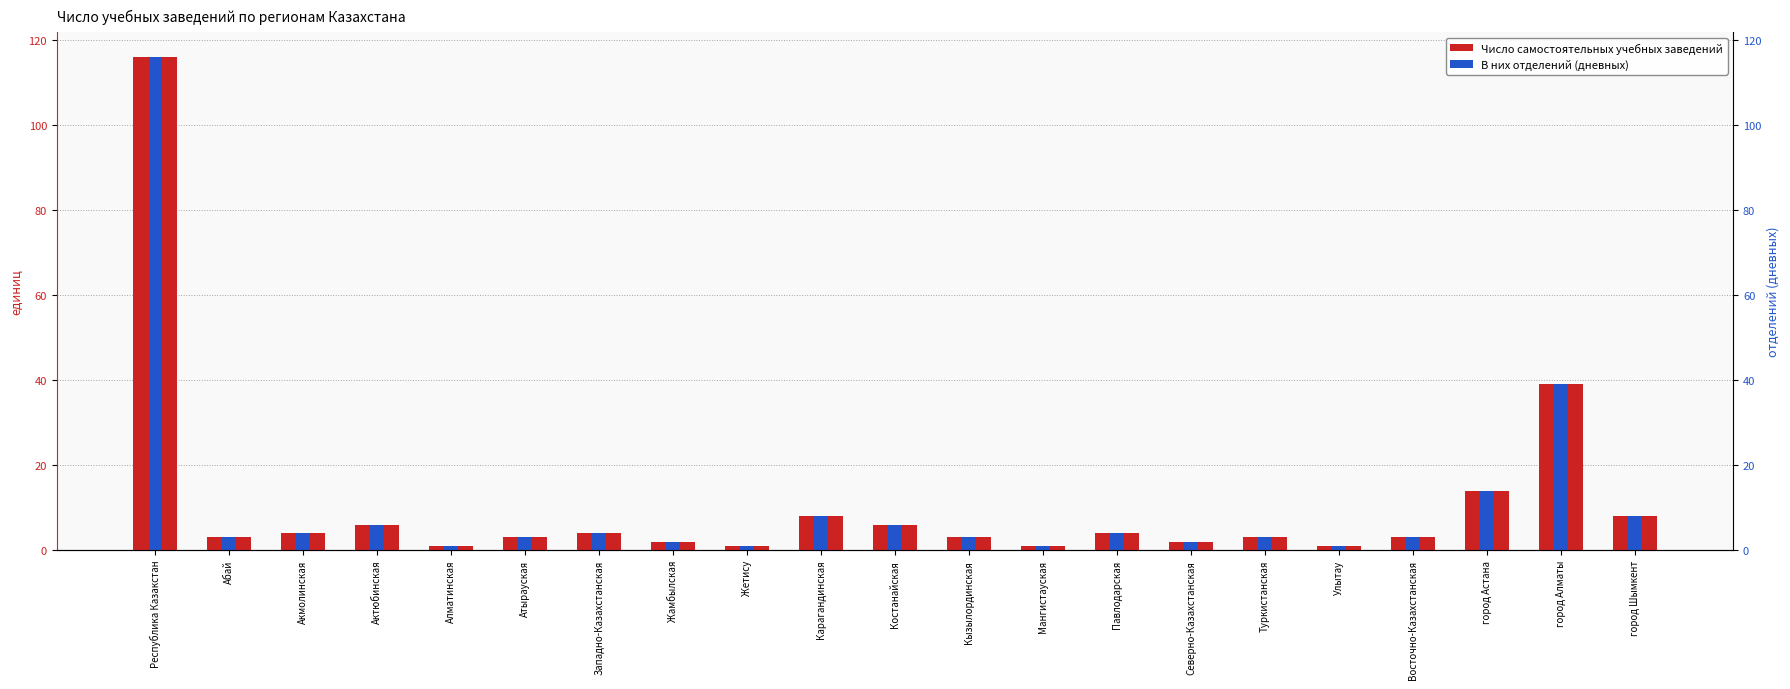

Which category has the lowest value in the Число самостоятельных учебных заведений series?

Алматинская